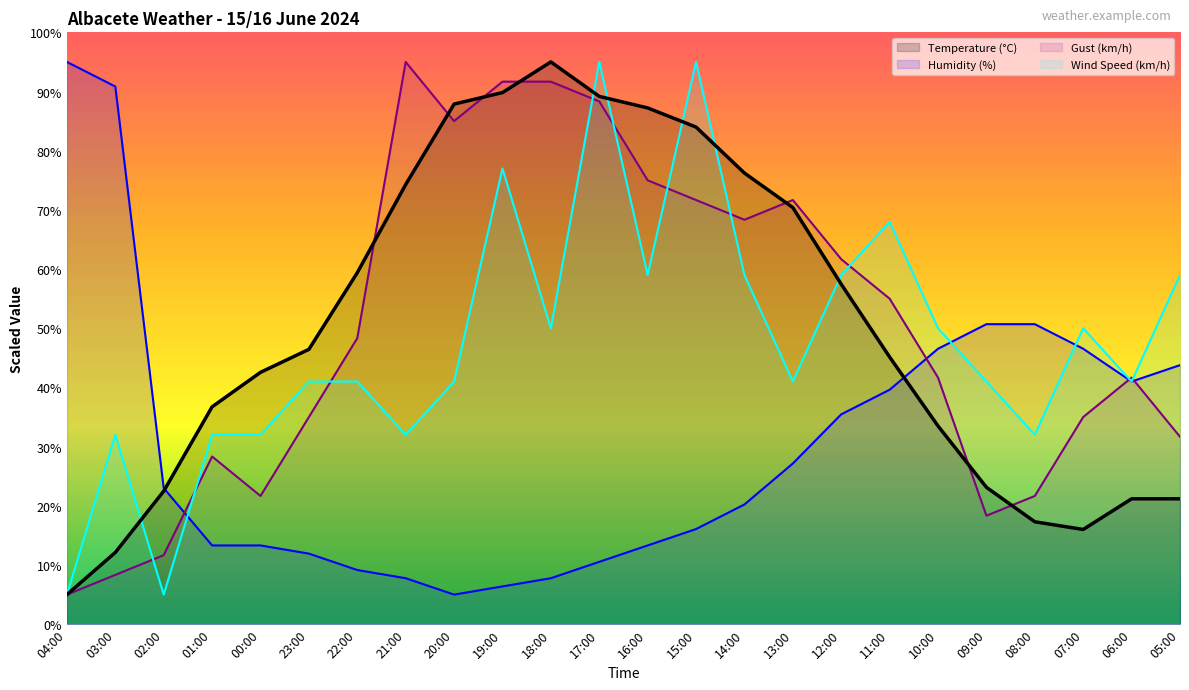

Reading left to right, list all the values displayed in this chart.

Temperature (°C): 5.0	12.1	22.5	36.7	42.6	46.4	59.4	74.3	87.9	89.8	95.0	89.2	87.2	84.0	76.2	70.4	57.4	45.1	33.5	23.1	17.3	16.0	21.2	21.2
Wind Speed (km/h): 5.0	32.0	5.0	32.0	32.0	41.0	41.0	32.0	41.0	77.0	50.0	95.0	59.0	95.0	59.0	41.0	59.0	68.0	50.0	41.0	32.0	50.0	41.0	59.0
Humidity (%): 95.0	90.8	23.0	13.3	13.3	11.9	9.2	7.8	5.0	6.4	7.8	10.5	13.3	16.1	20.2	27.2	35.5	39.6	46.5	50.7	50.7	46.5	41.0	43.8
Gust (km/h): 5.0	8.3	11.7	28.3	21.7	35.0	48.3	95.0	85.0	91.7	91.7	88.3	75.0	71.7	68.3	71.7	61.7	55.0	41.7	18.3	21.7	35.0	41.7	31.7